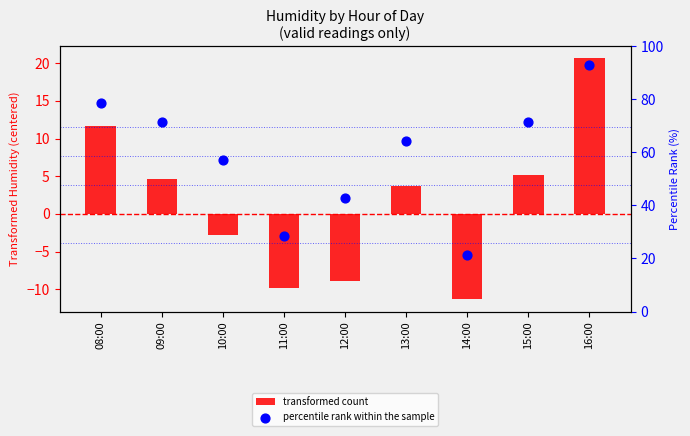

Which series has the largest total across all categories?

percentile rank within the sample